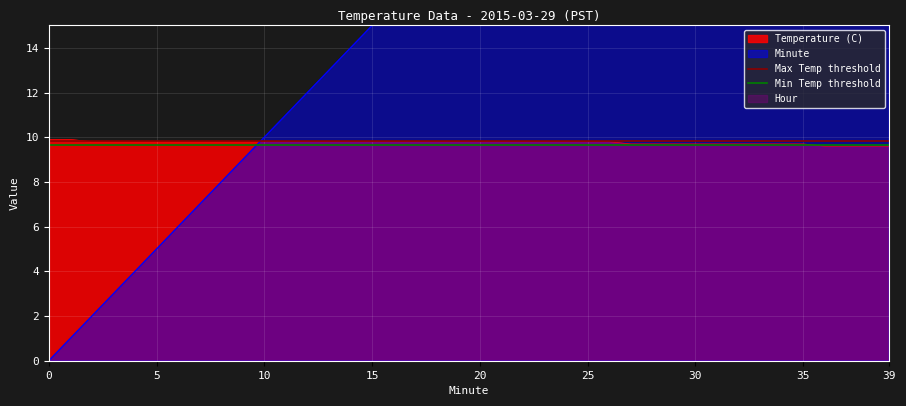

What is the minimum value for Temperature (C)?

9.6